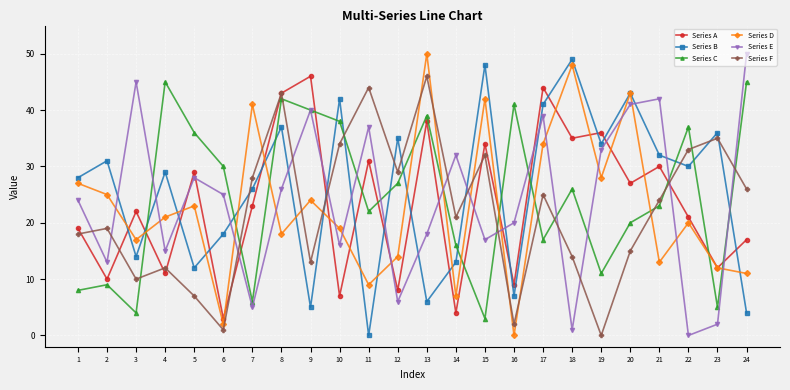

What are all the series names shown in the legend?

Series A, Series B, Series C, Series D, Series E, Series F